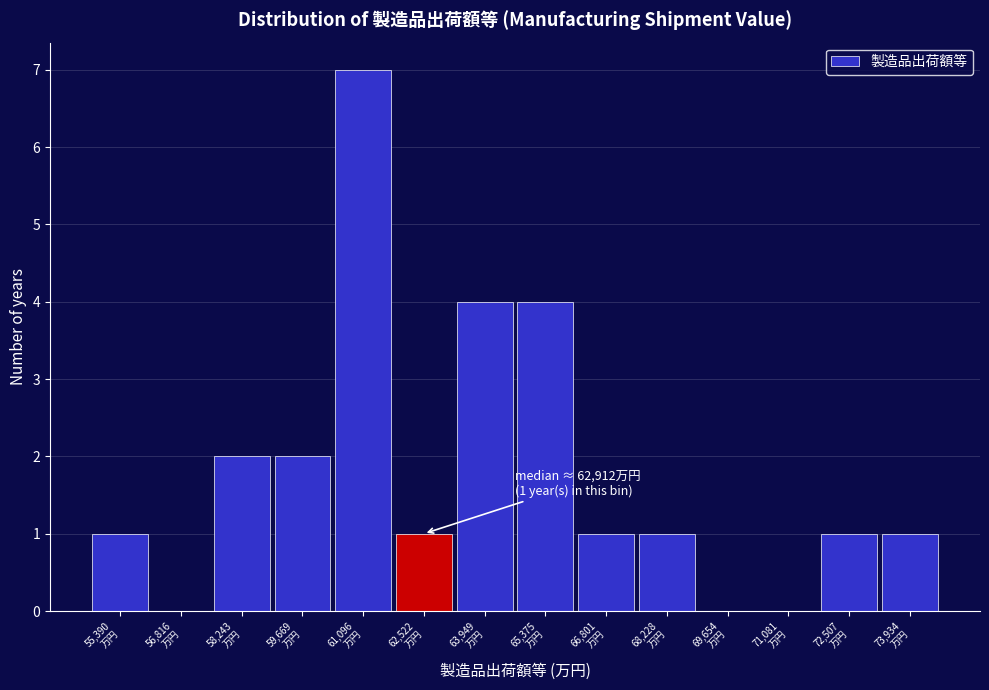

What is the maximum value shown in the chart?

7